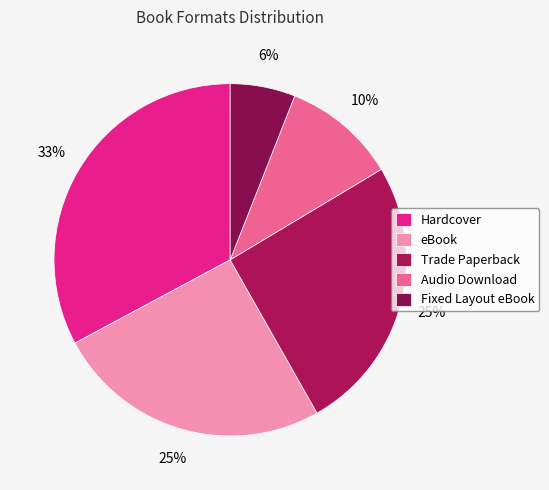

The Fixed Layout eBook slice represents 6% of the pie. True or false?

True